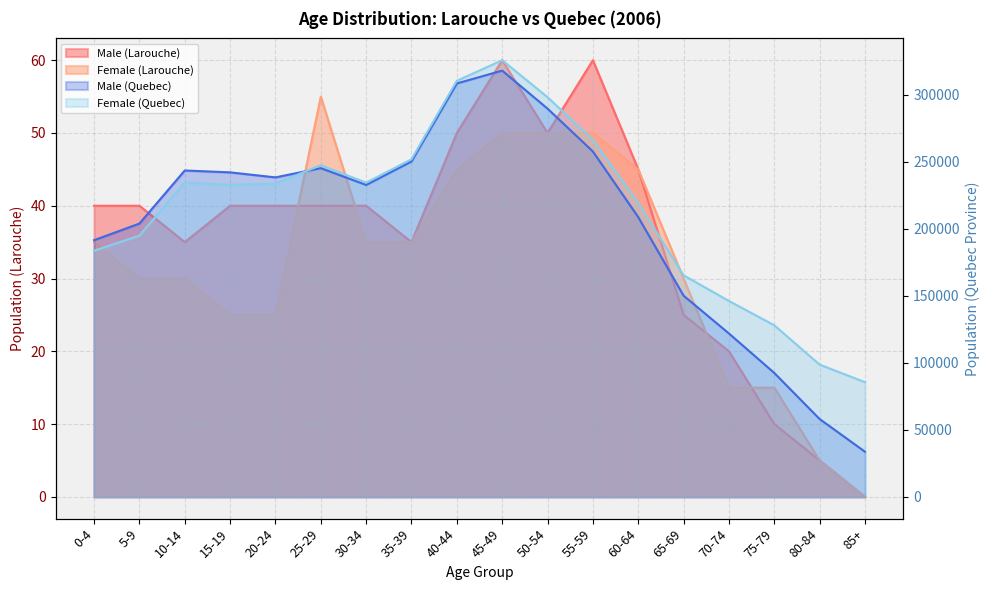

What is the maximum value for Female (Quebec)?

325895